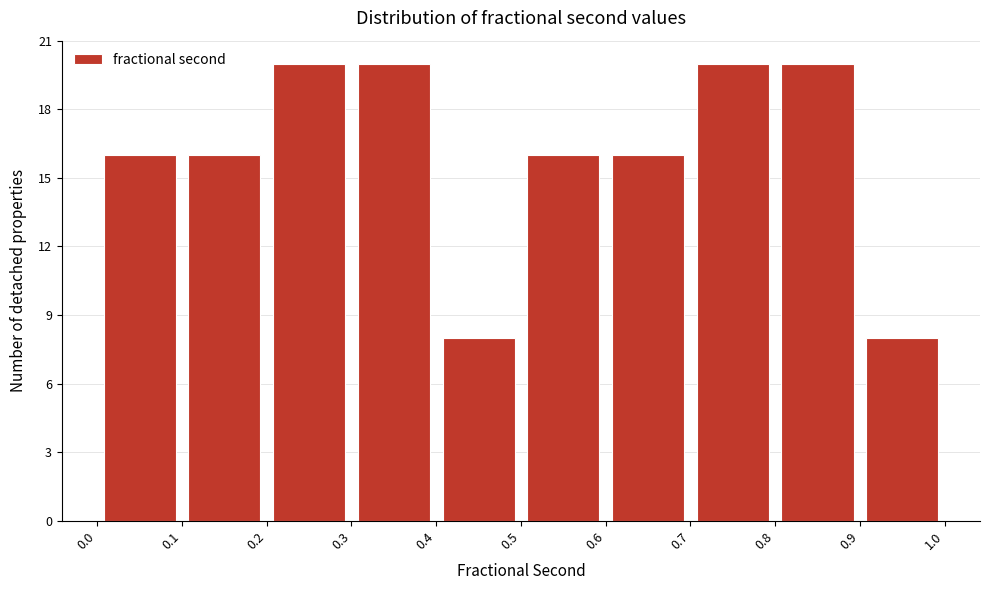

Reading left to right, transcribe this chart: for each bar, give the range it covers on the x-axis and its height. The values are not printed on the chart, so give them approximately, as read against the axis.

0.0 to 0.1: 16
0.1 to 0.2: 16
0.2 to 0.3: 20
0.3 to 0.4: 20
0.4 to 0.5: 8
0.5 to 0.6: 16
0.6 to 0.7: 16
0.7 to 0.8: 20
0.8 to 0.9: 20
0.9 to 1.0: 8